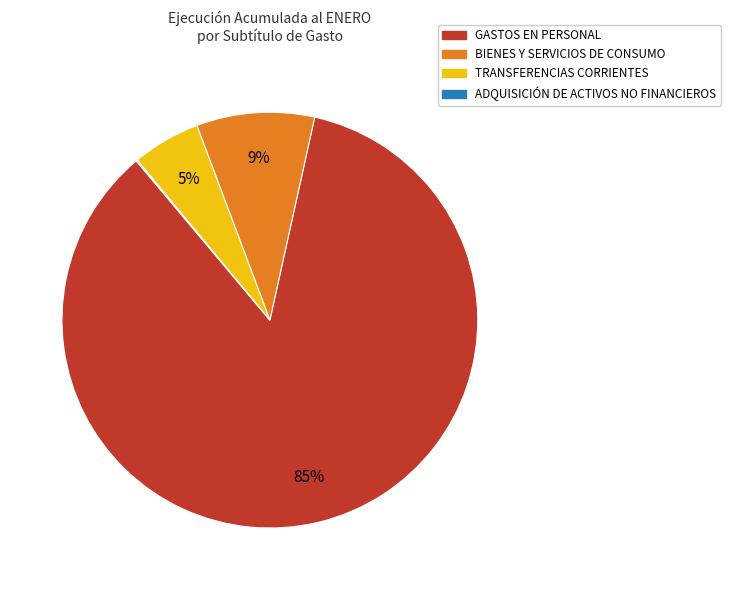

To the nearest percent, what is the average slice percentage?

25%